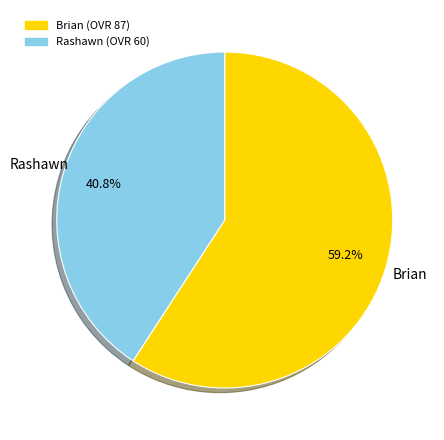

Which has a higher value, Brian or Rashawn?

Brian